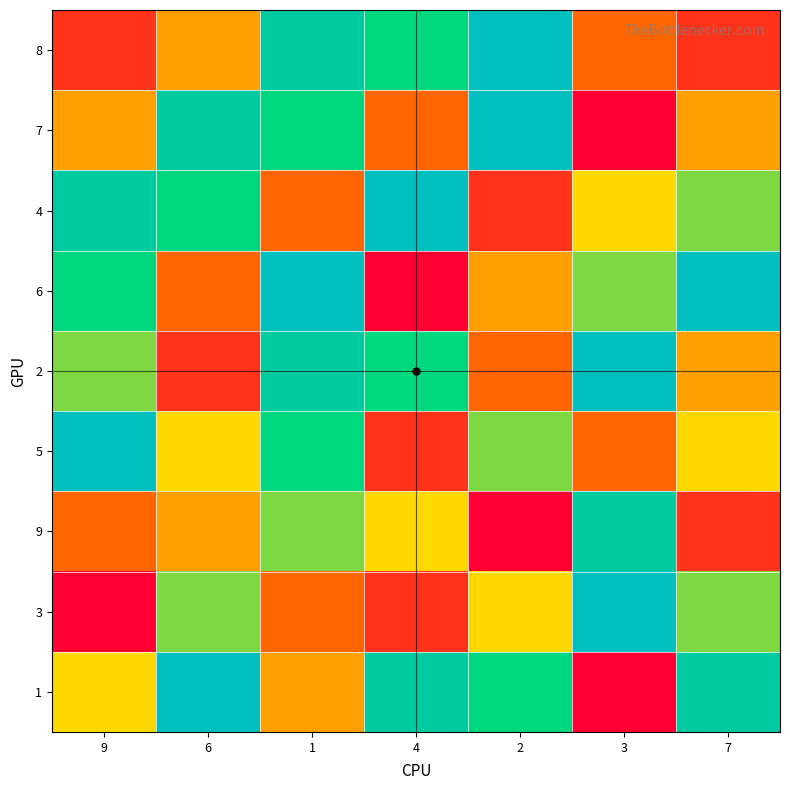

What is the difference between the highest and lowest values at 9?

8